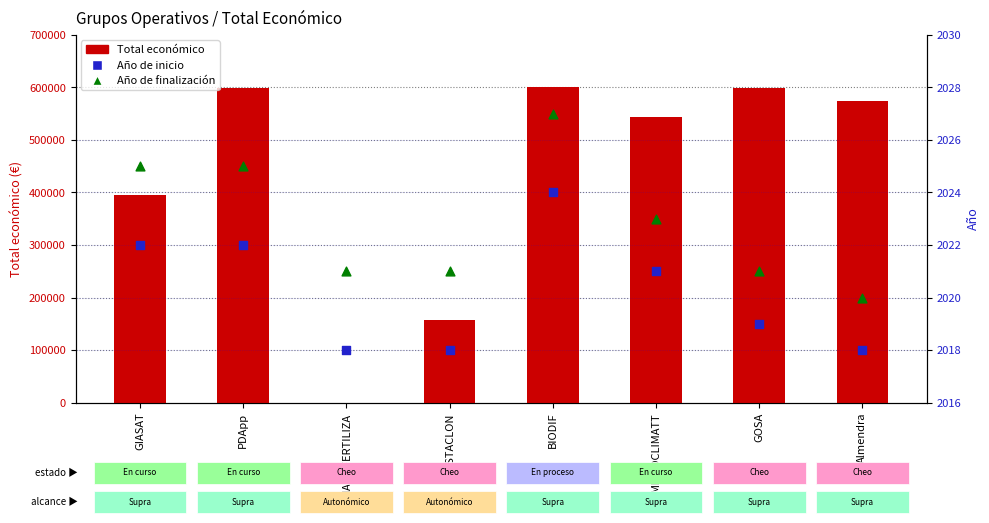

Which series contains the highest Y value?

Total económico